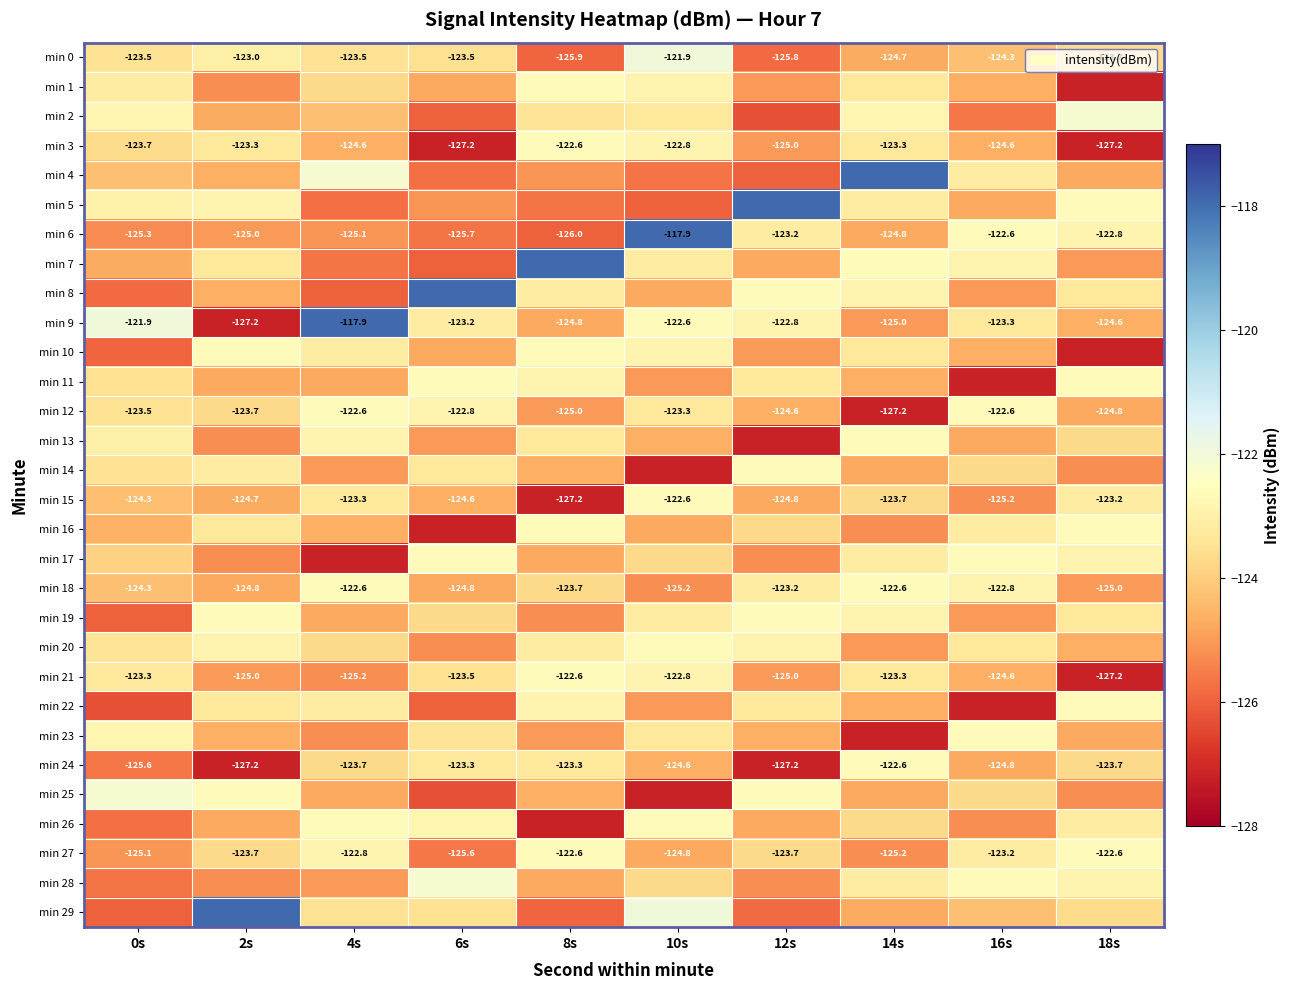

How many values in the min 1 series are below -123?

8